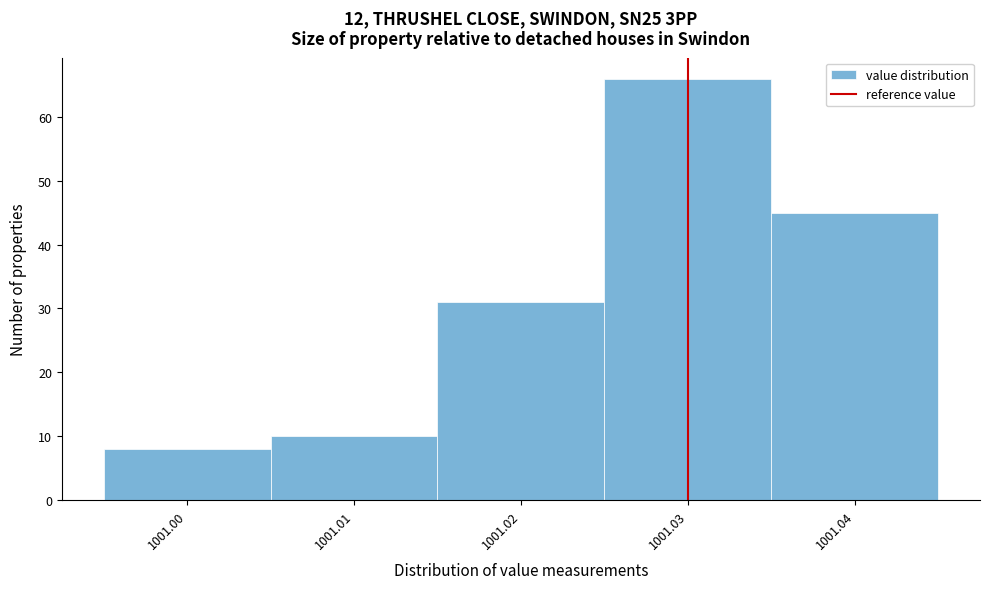

What is the height of the bar covering 1000.995 to 1001.005 on the x-axis? The values are not printed on the chart, so give them approximately, as read against the axis.

8